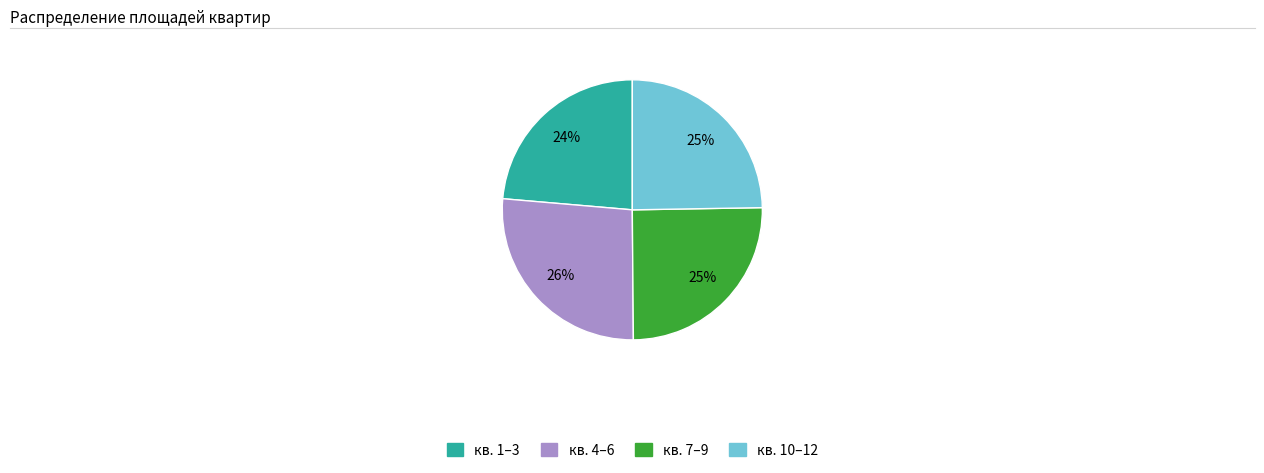

Is there a majority slice in this chart?

No